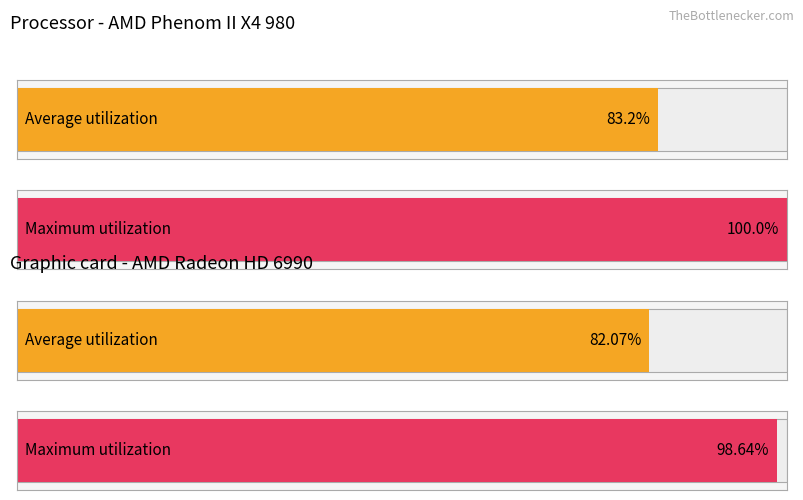

What are all the series names shown in the legend?

Average utilization, Maximum utilization